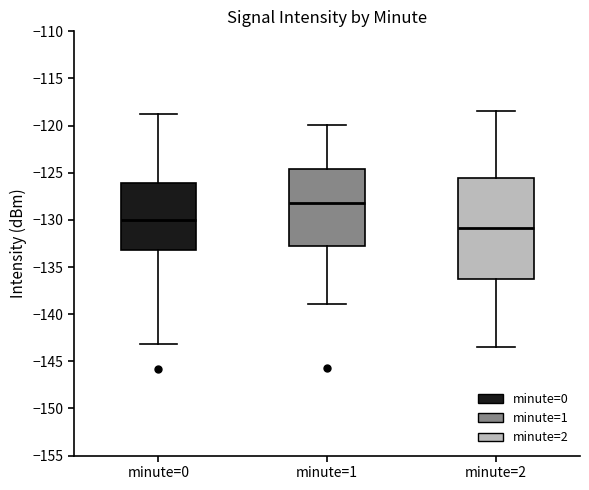

Where does the lower whisker of the box for minute=2 end on the y-axis? The values are not printed on the chart, so give them approximately, as read against the axis.

-143.5